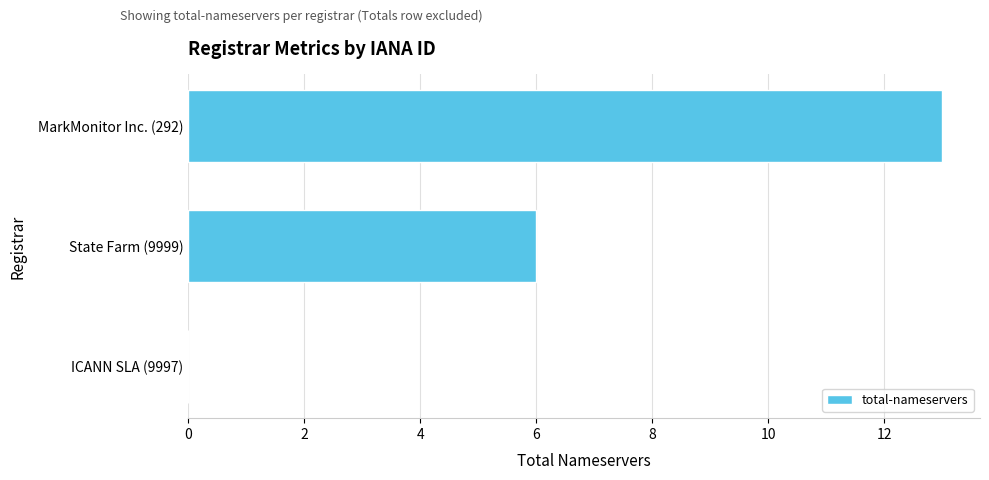

Reading top to bottom, what are all the values shown in this chart?

MarkMonitor Inc. (292)=13	State Farm (9999)=6	ICANN SLA (9997)=0